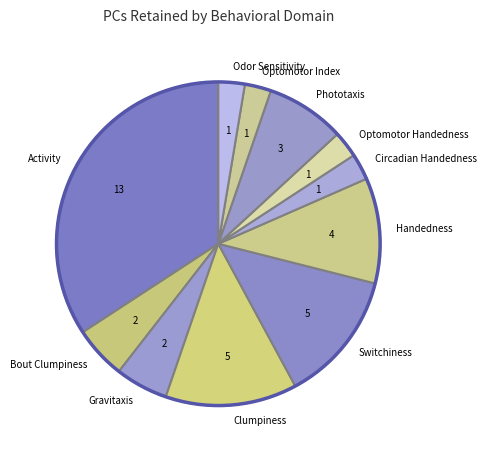

What is the ratio of the value at Clumpiness to the value at Switchiness?

1.0